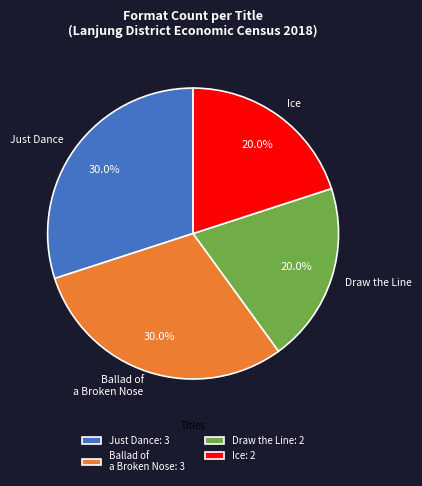

What is the ratio of the value at Ballad of a Broken Nose to the value at Just Dance?

1.0